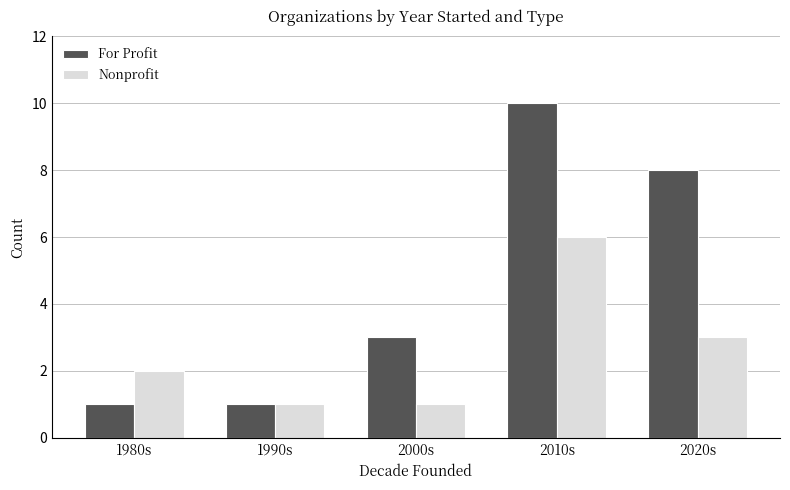

Between 1980s and 1990s, which series saw the biggest shift?

Nonprofit